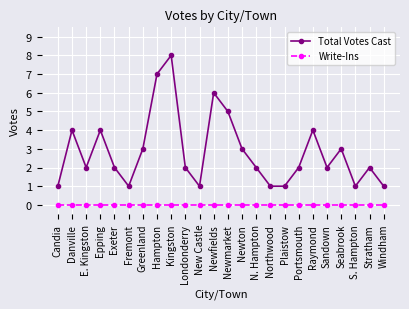

What is the sum of all Total Votes Cast values?

68